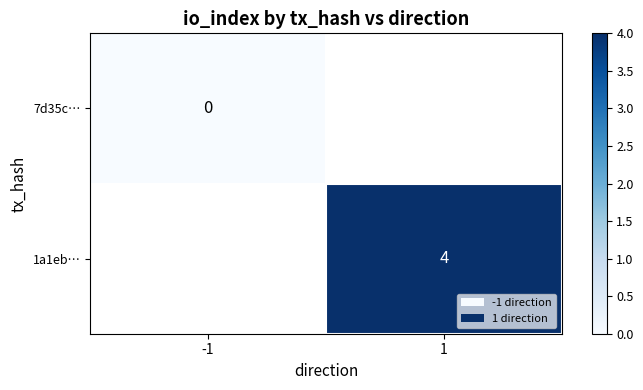

The 1a1eb… series shows 4 at 1. True or false?

True